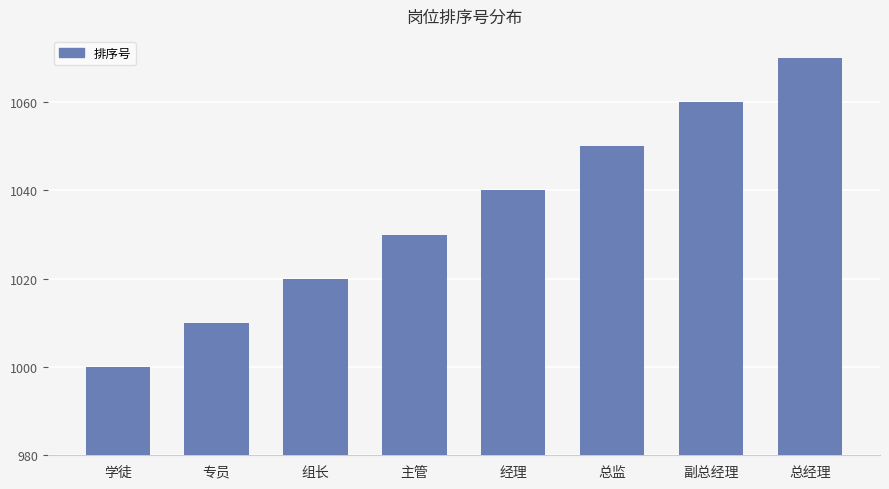

Rank the categories by value from lowest to highest.

学徒, 专员, 组长, 主管, 经理, 总监, 副总经理, 总经理